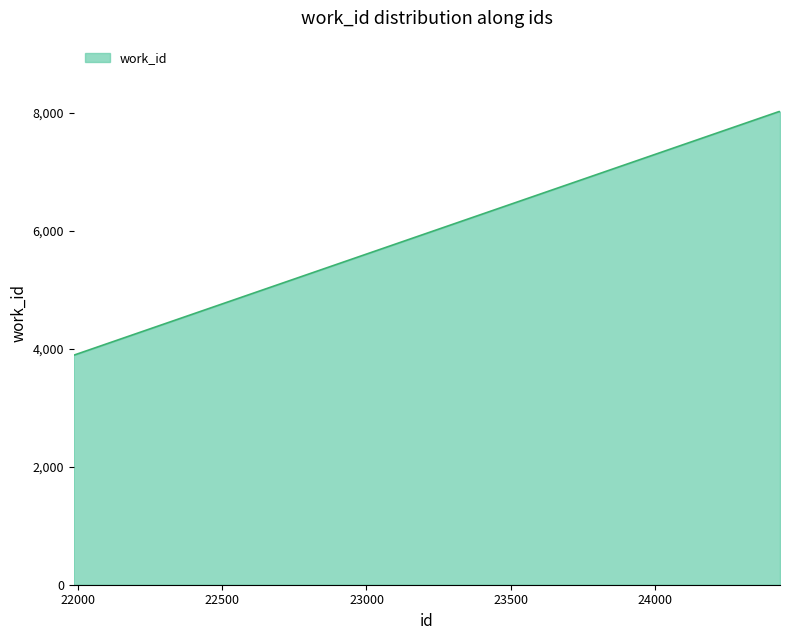

How many categories are shown in the chart?

4